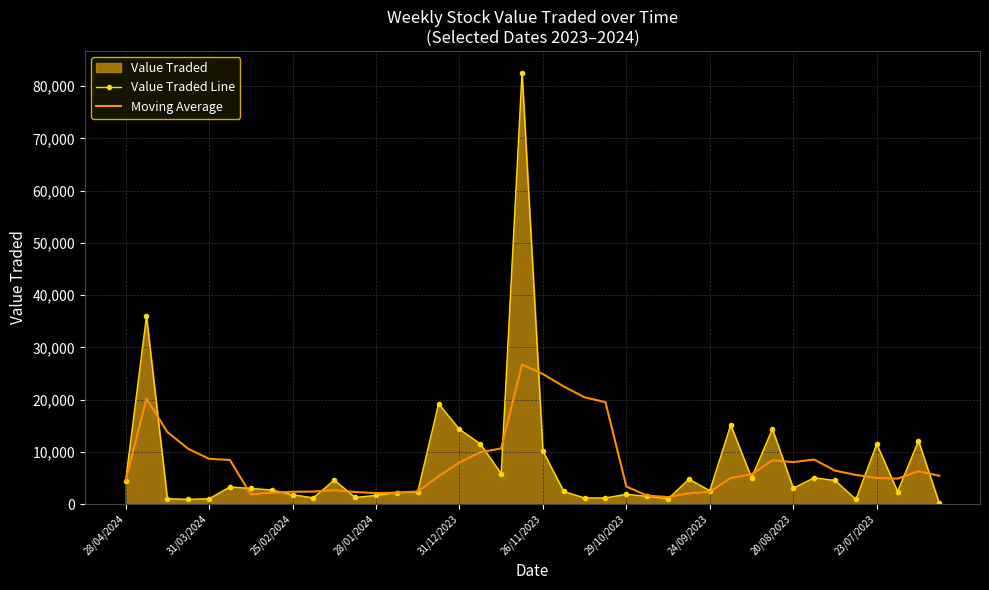

True or false: Value Traded Line has a value of 1012.0 at 31/03/2024.

True